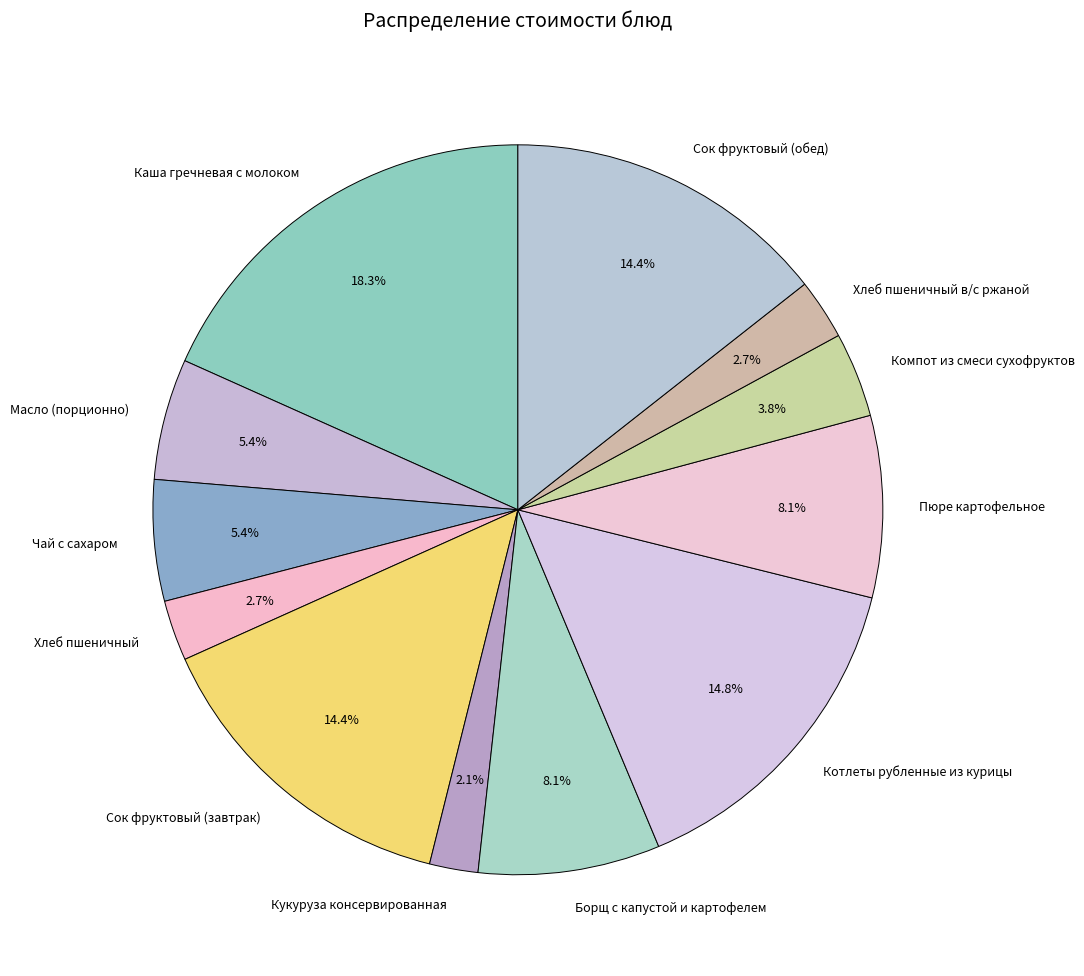

Which slice is the smallest?

Кукуруза консервированная